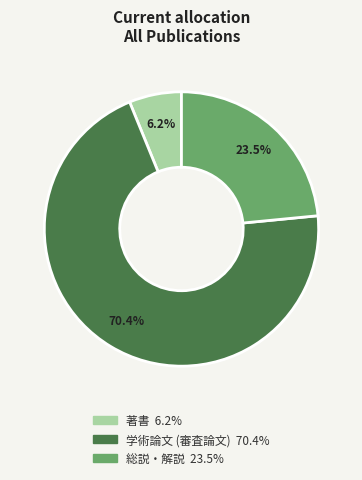

Is there a majority slice in this chart?

Yes